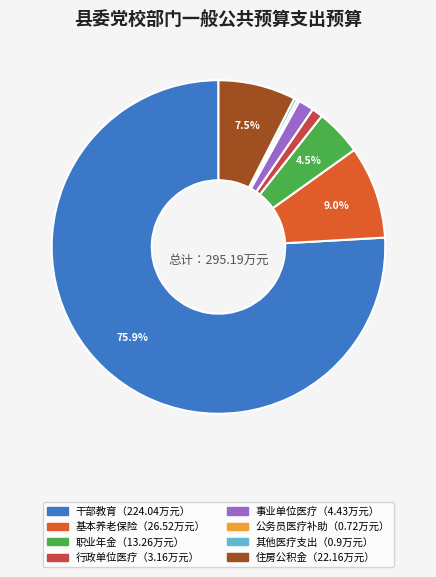

Is there any slice that represents more than half of the pie?

Yes